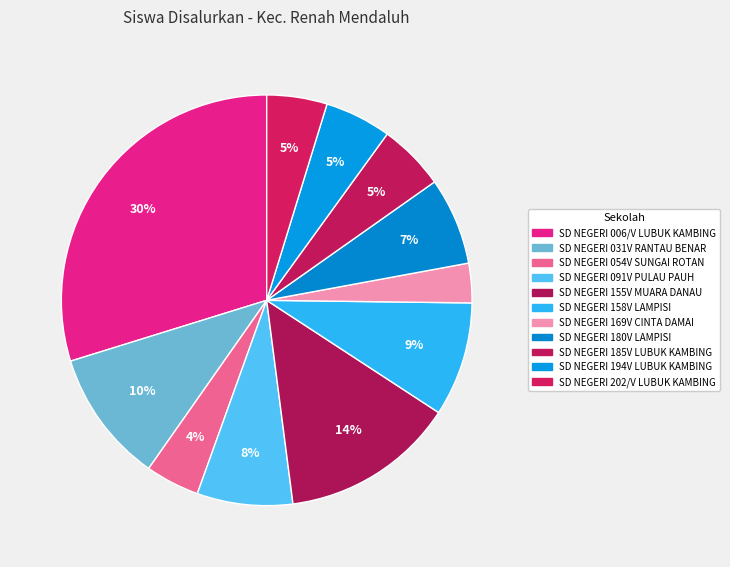

Does SD NEGERI 202/V LUBUK KAMBING represent more than half of the total?

No